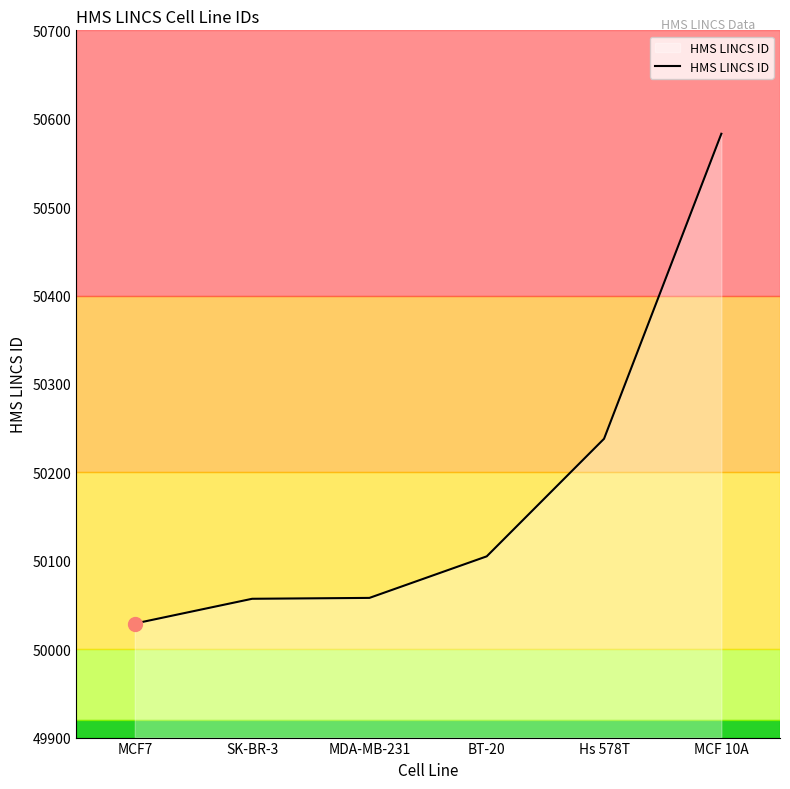

Approximately how many times larger is the value at MCF7 compared to MCF 10A?

1.0